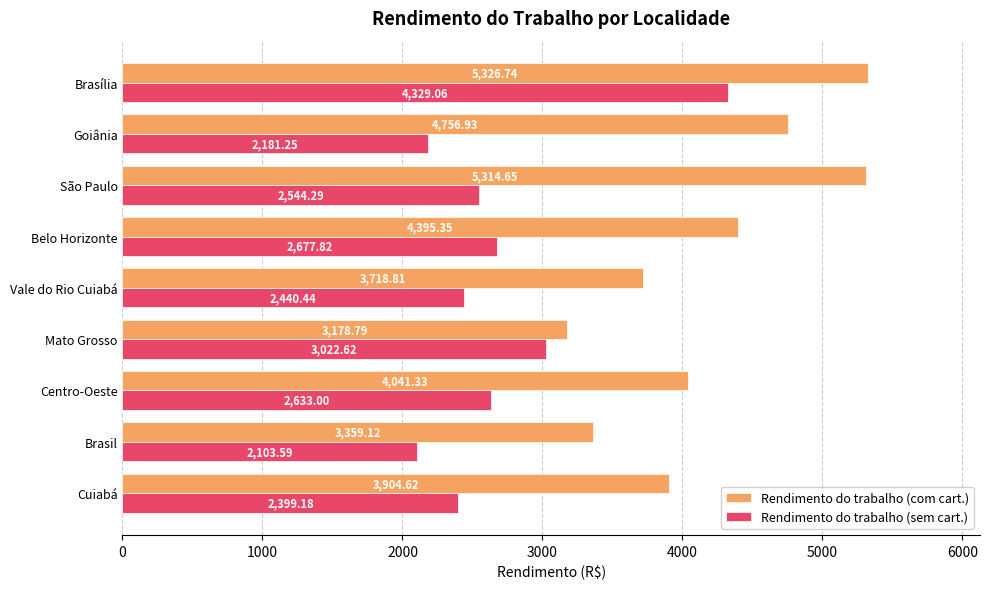

At which label does Rendimento do trabalho (sem cart.) reach its minimum?

Brasil